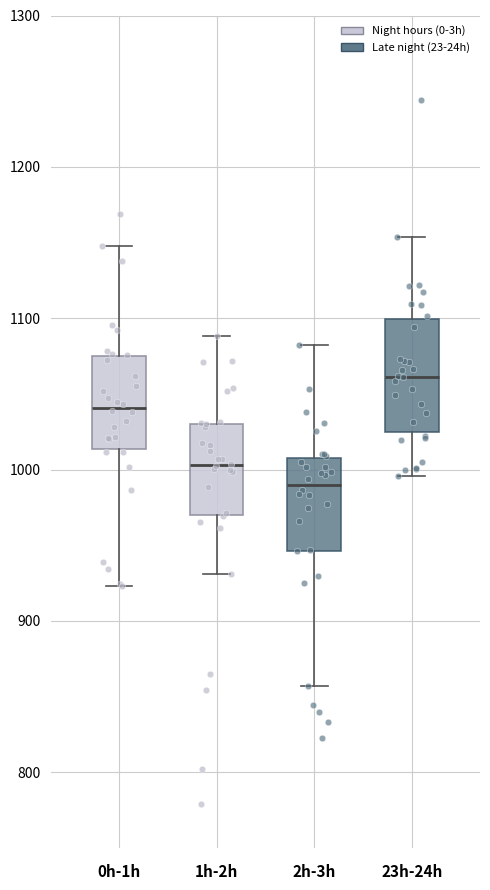

Comparing the boxes themselves (not the whiskers), which one is the tallest?

23h-24h